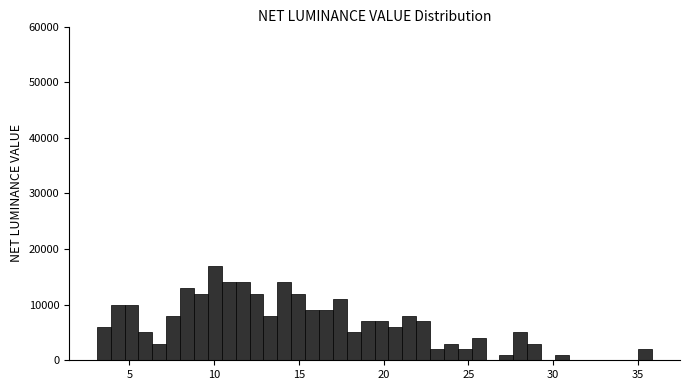

Read against the x-axis, roughly where is the centre of the tallest bar?

10.0